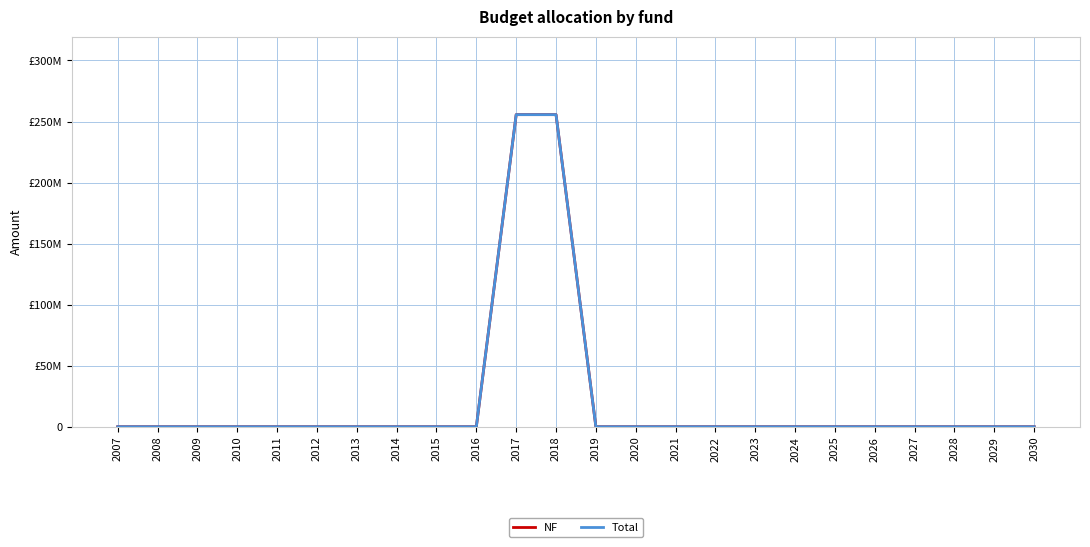

Which series changed the most between 2008 and 2014?

NF